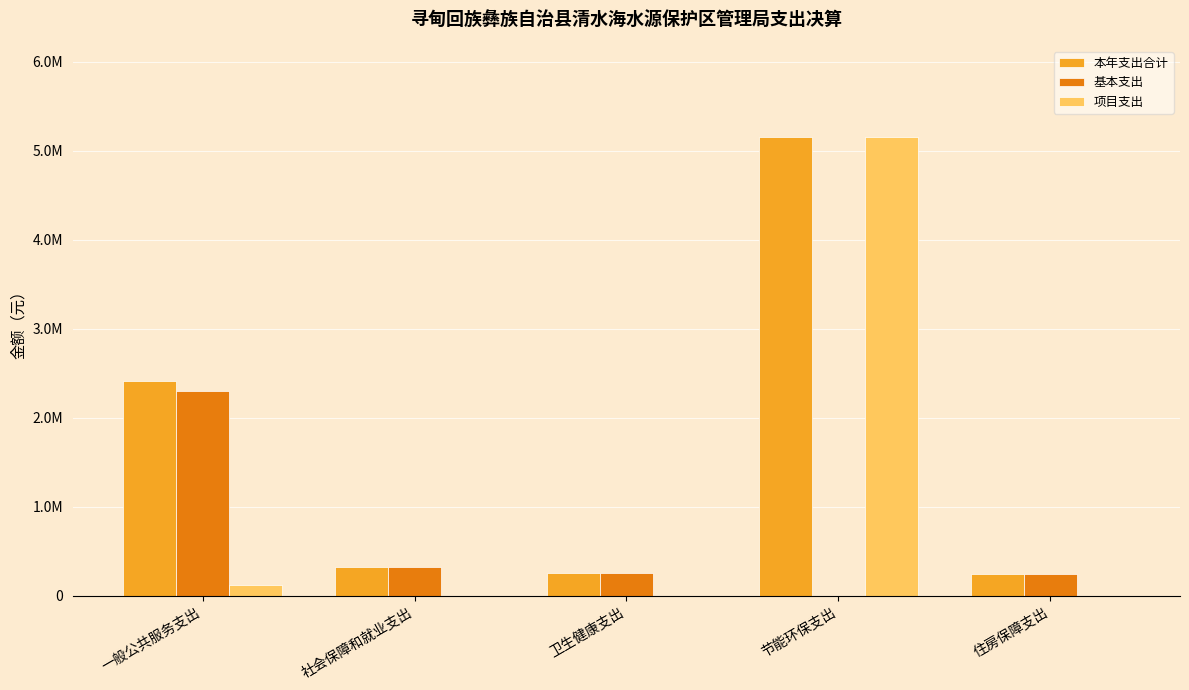

What is the difference between the 基本支出 values at 节能环保支出 and 一般公共服务支出?

2295575.5